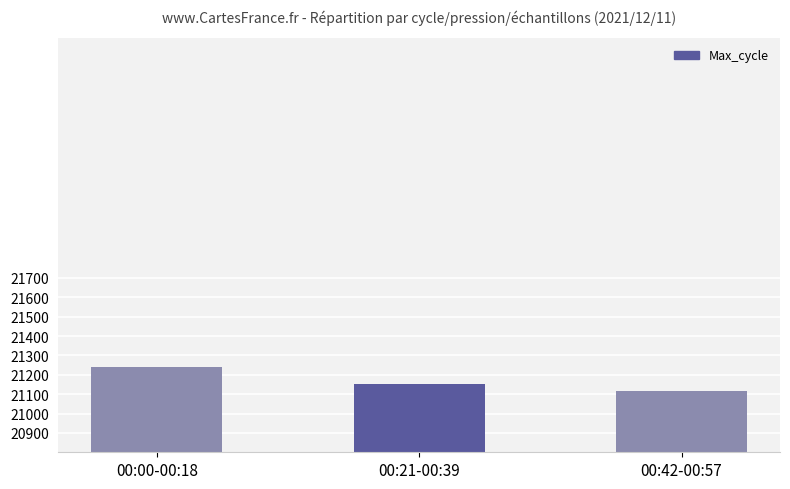

What is the change in value from 00:21-00:39 to 00:42-00:57?

-36.9